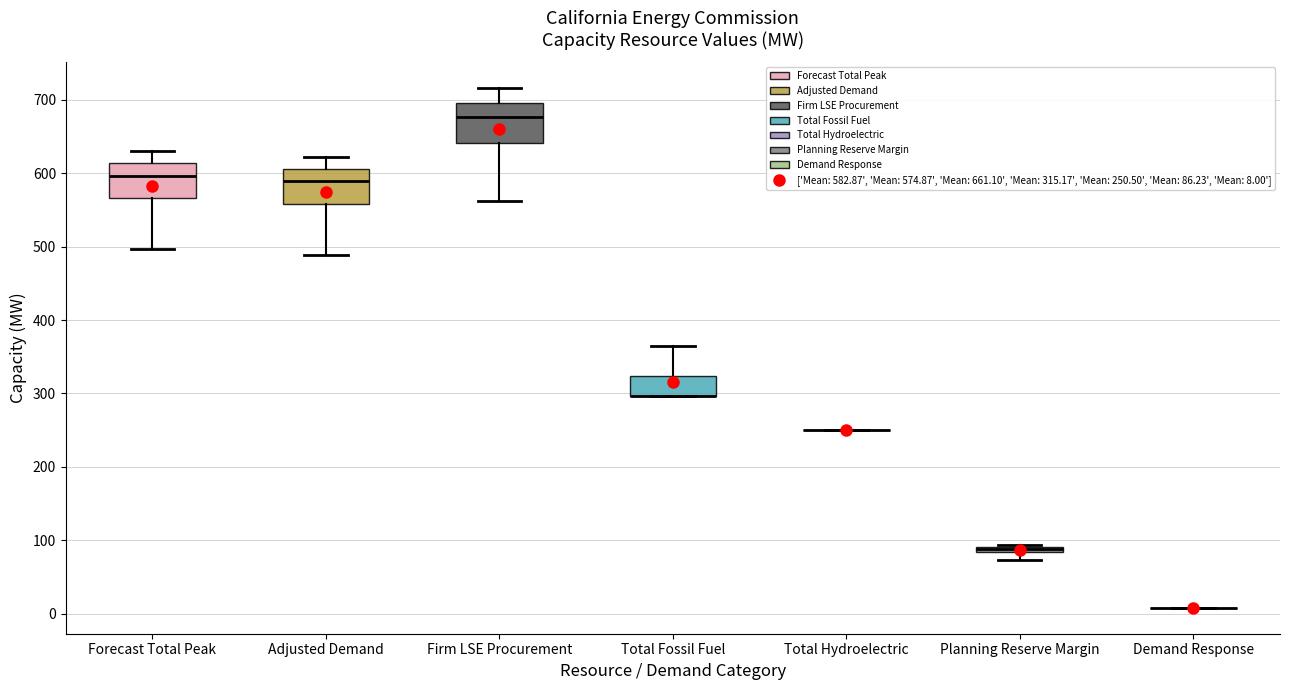

Where is the upper edge of the box for Adjusted Demand on the y-axis? The values are not printed on the chart, so give them approximately, as read against the axis.

610